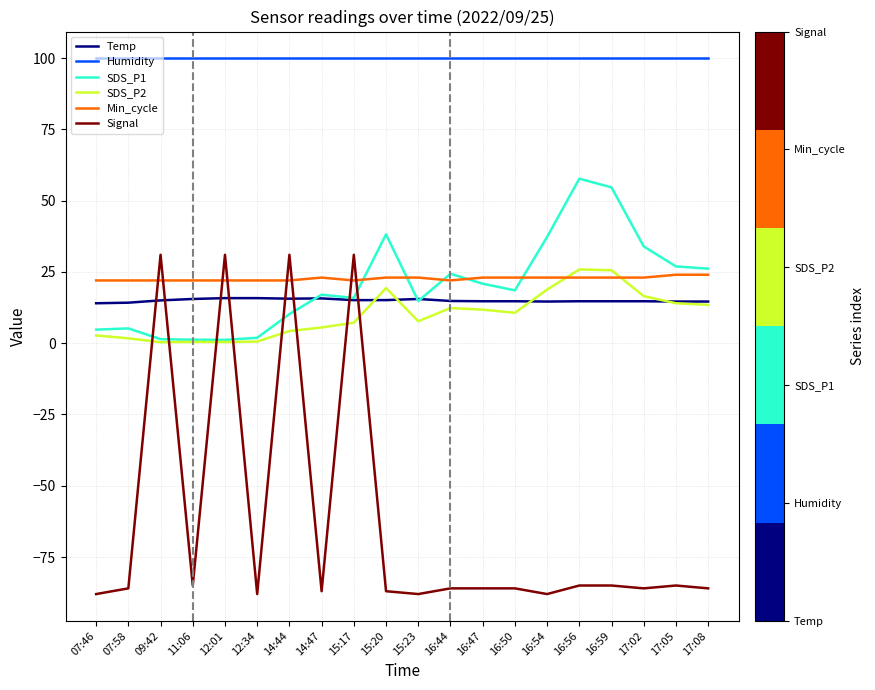

At 16:59, list the series in order from smallest to largest.

Signal, Temp, Min_cycle, SDS_P2, SDS_P1, Humidity